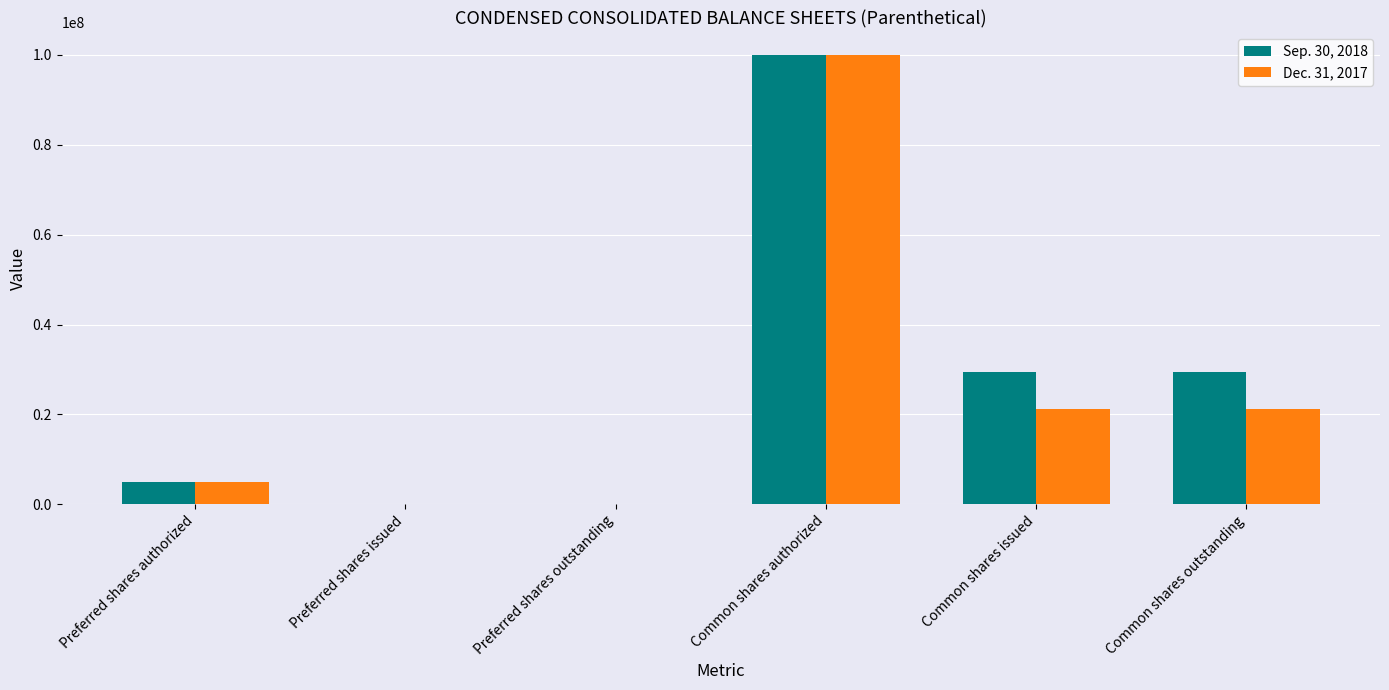

Is the value of Sep. 30, 2018 at Preferred shares issued greater than the value of Dec. 31, 2017 at Common shares authorized?

No